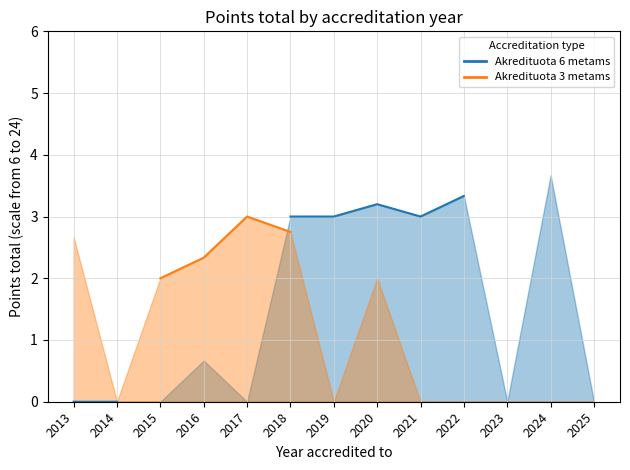

How many interior local peaks does the Akredituota 6 metams series have?

1